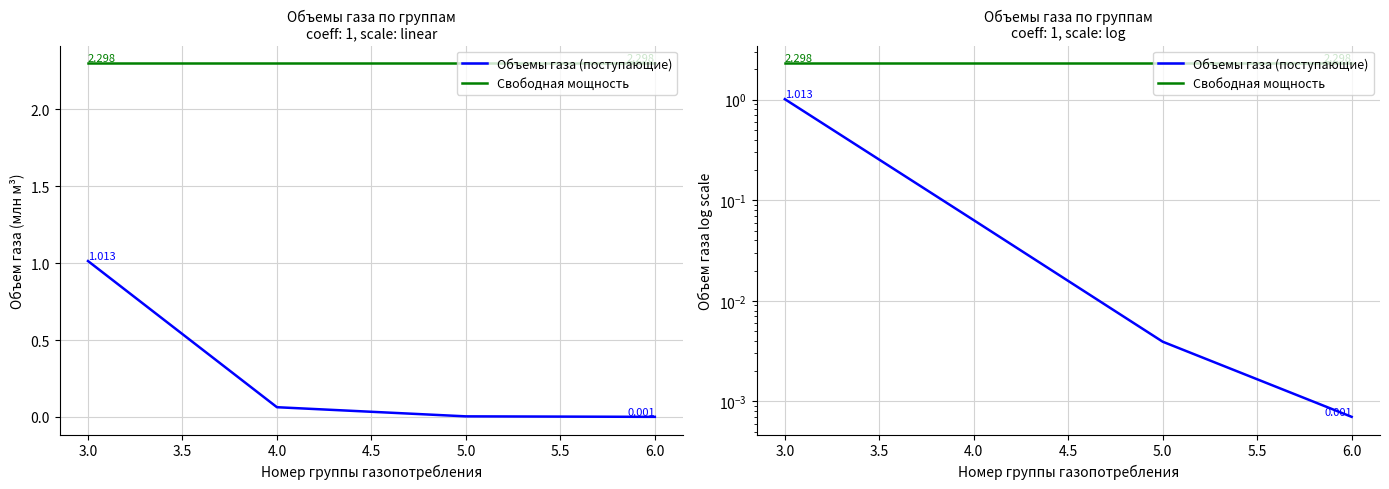

List the series in order of their overall mean, lowest first.

Объемы газа (поступающие), Свободная мощность